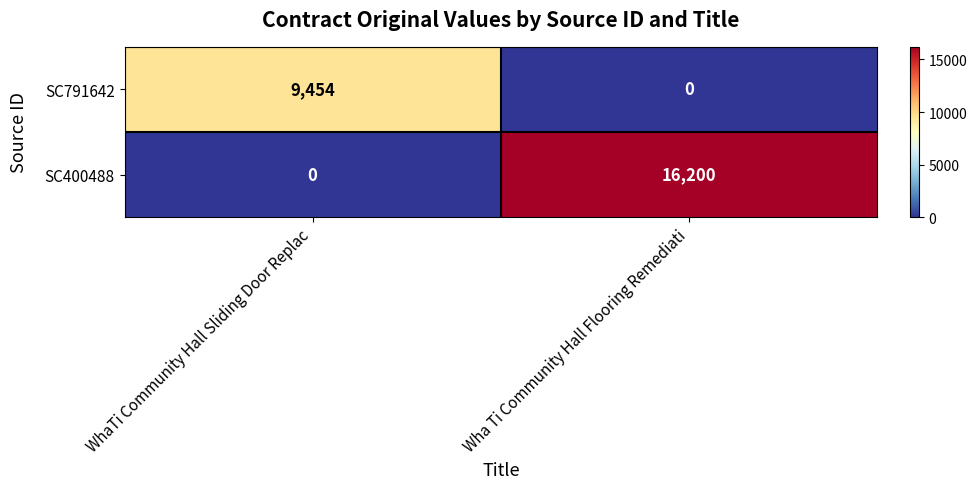

List the series in order of their overall mean, highest first.

SC400488, SC791642